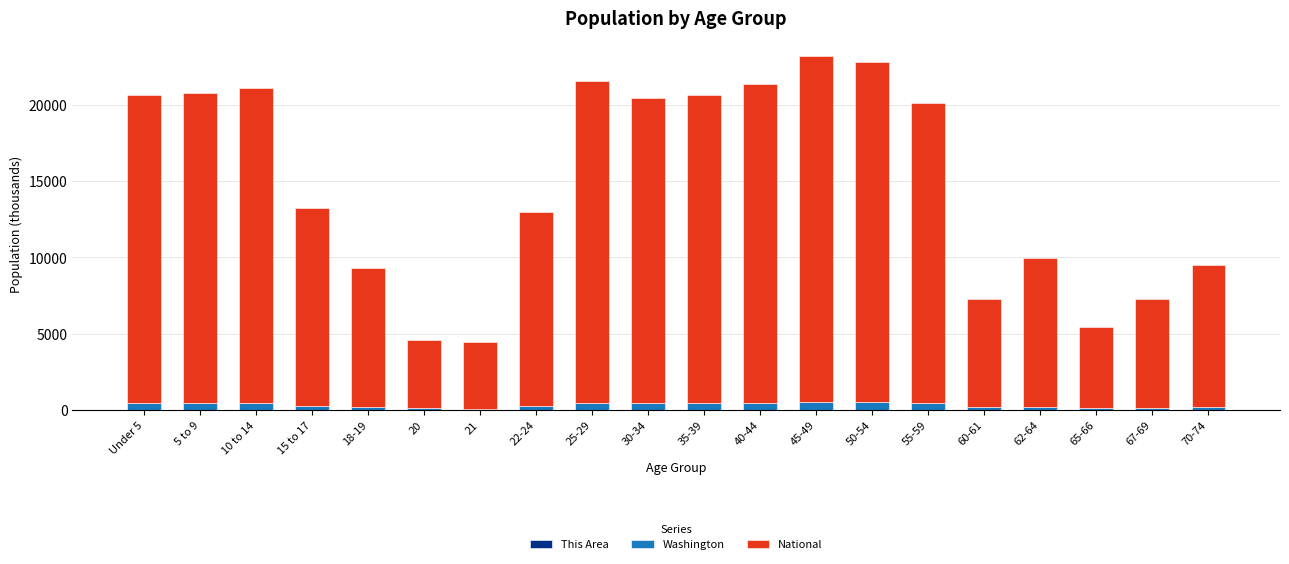

What position from the right is 65-66?

3